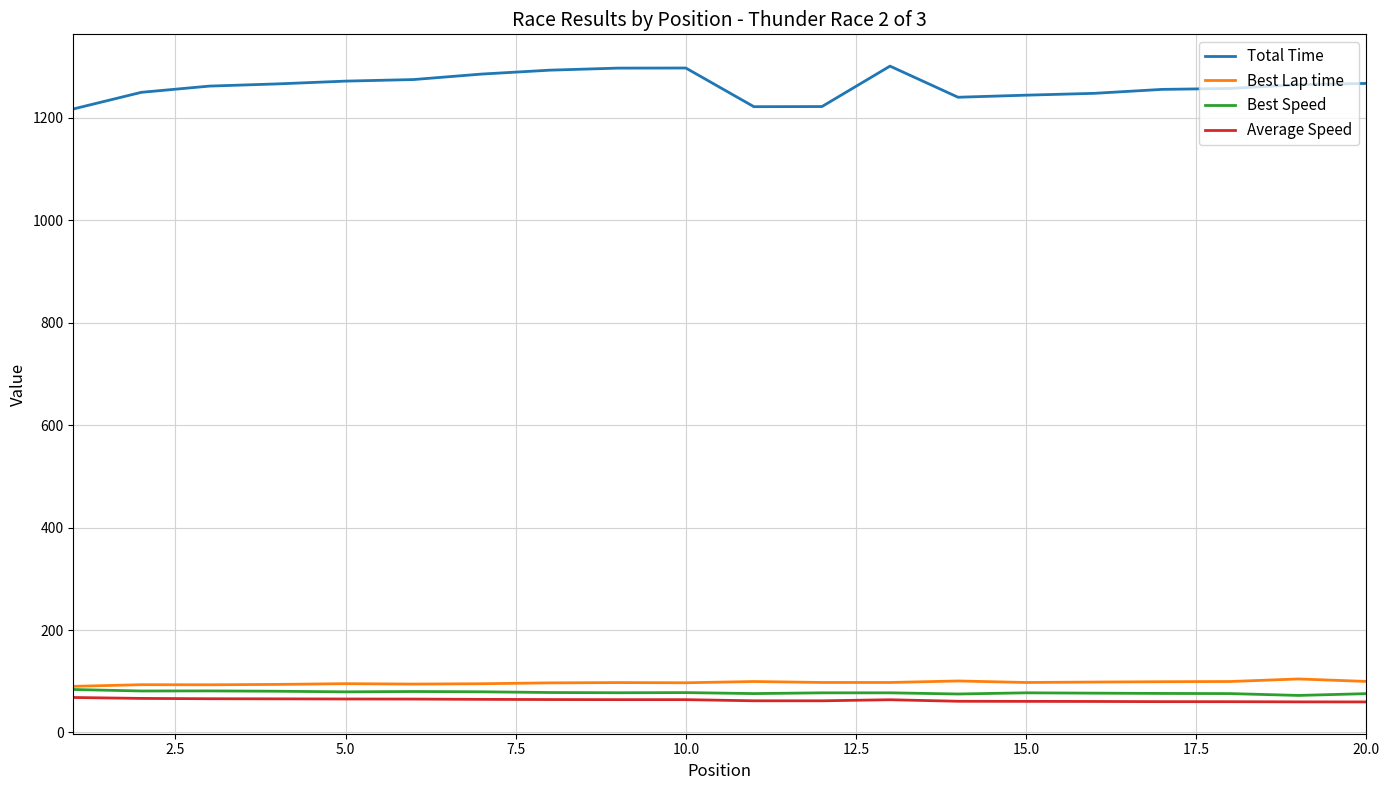

True or false: Total Time and Average Speed cross at least once.

False